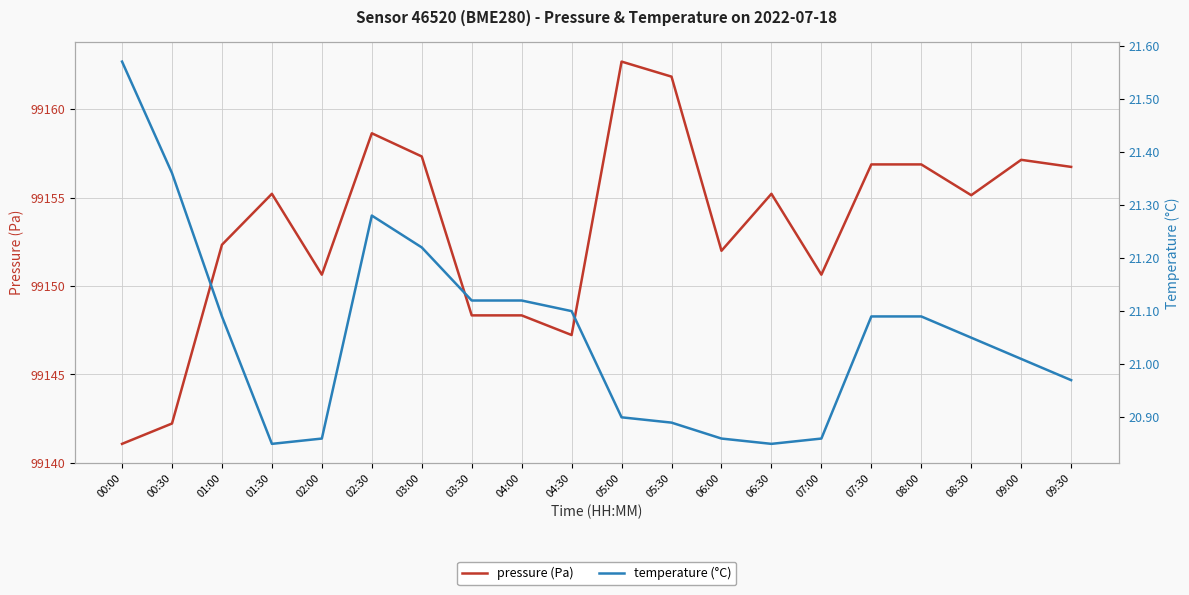

How many interior local peaks does the pressure (Pa) series have?

5